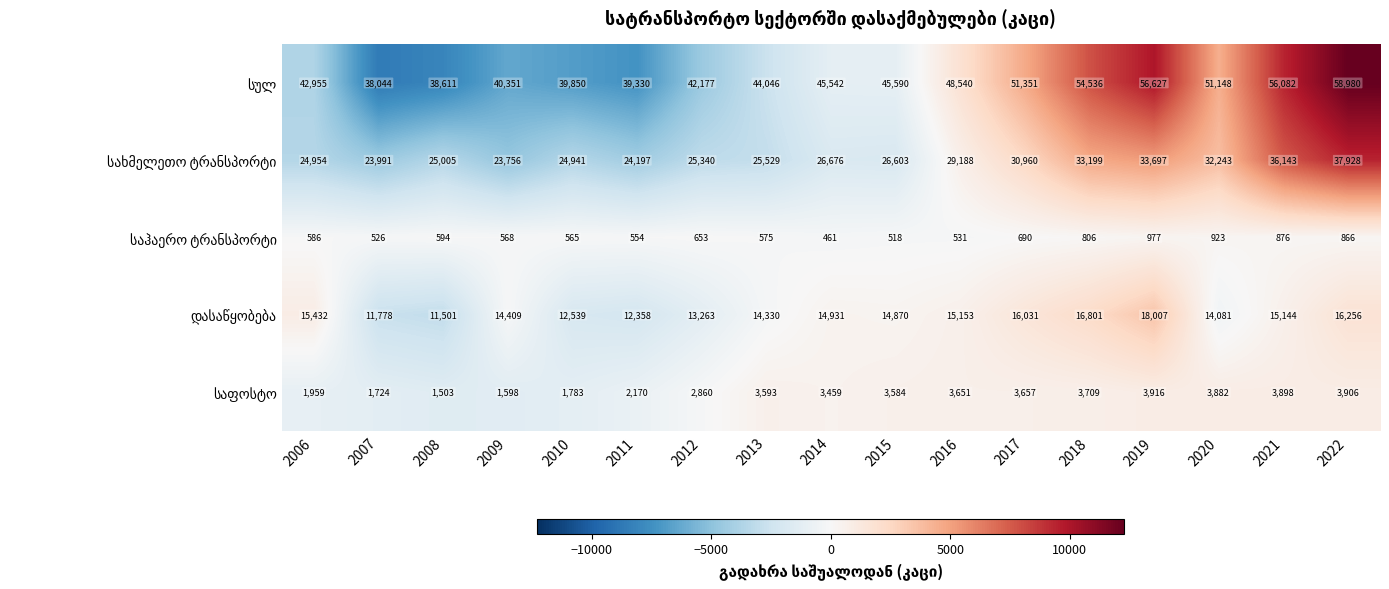

What is the total value across all series at 2012?

84293